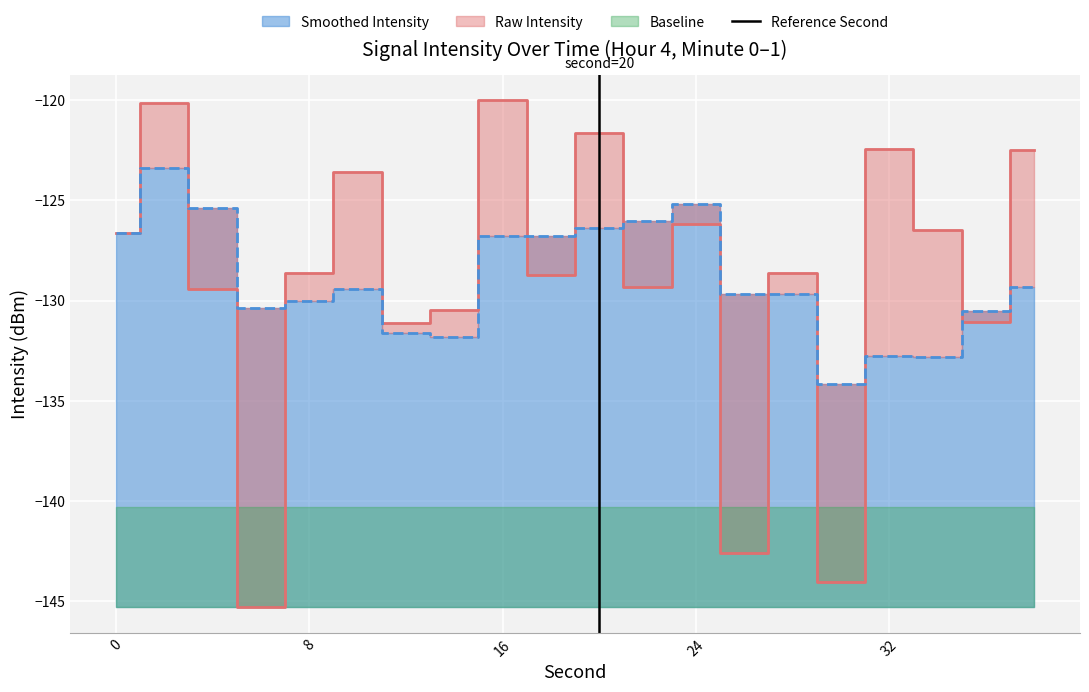

The value at 8 is 0. True or false?

False